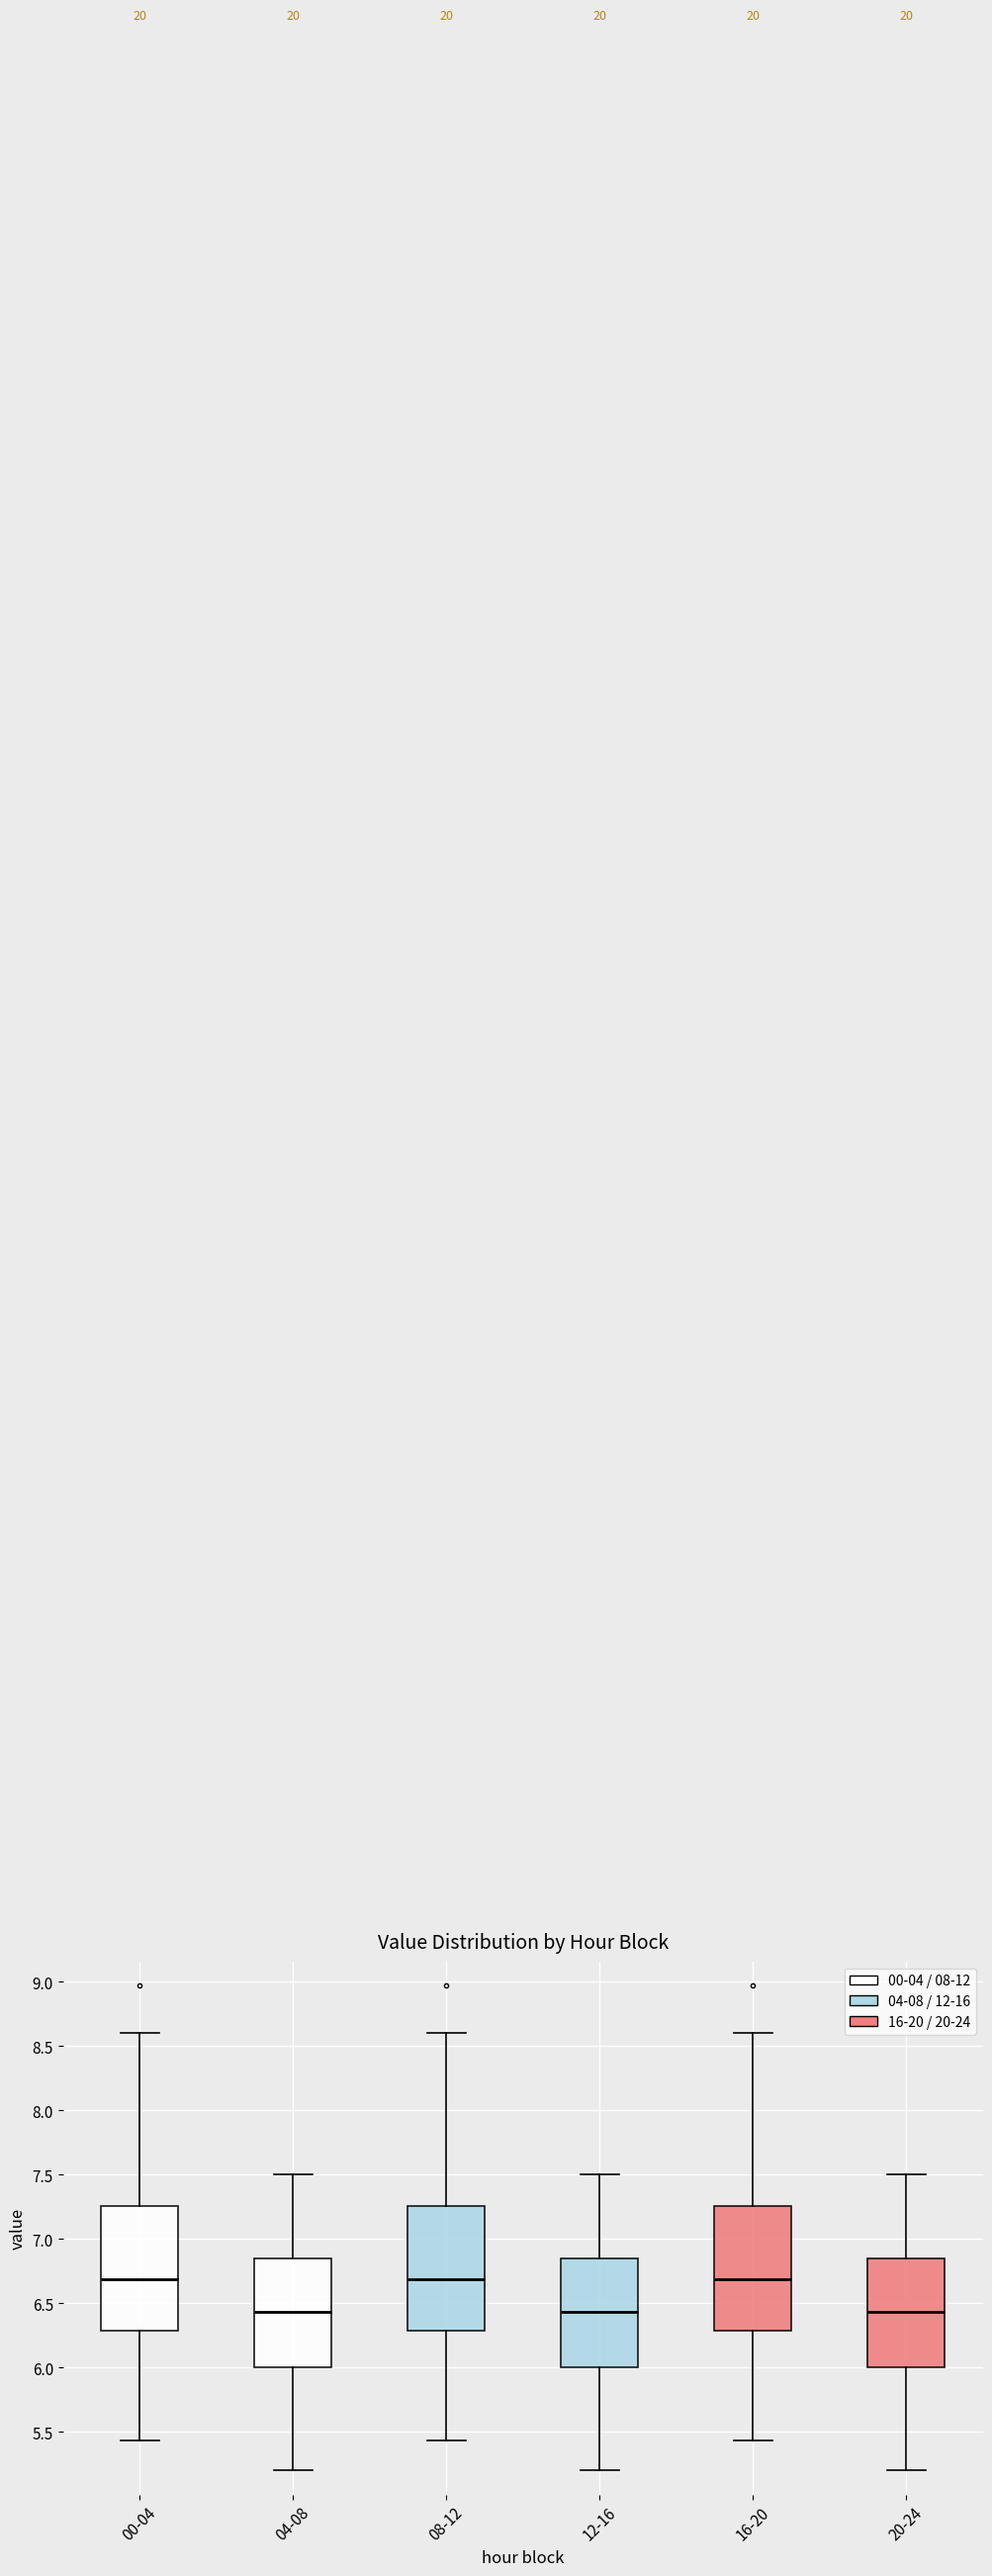

Reading left to right, transcribe this box plot: for each box, give where its median line is, the range the box spans, and where its two whiskers end, as read against the y-axis. The values are not printed on the chart, so give them approximately, as read against the axis.

00-04: median 6.70, box 6.30 to 7.25, whiskers 5.45 to 8.60
04-08: median 6.45, box 6.00 to 6.85, whiskers 5.20 to 7.50
08-12: median 6.70, box 6.30 to 7.25, whiskers 5.45 to 8.60
12-16: median 6.45, box 6.00 to 6.85, whiskers 5.20 to 7.50
16-20: median 6.70, box 6.30 to 7.25, whiskers 5.45 to 8.60
20-24: median 6.45, box 6.00 to 6.85, whiskers 5.20 to 7.50